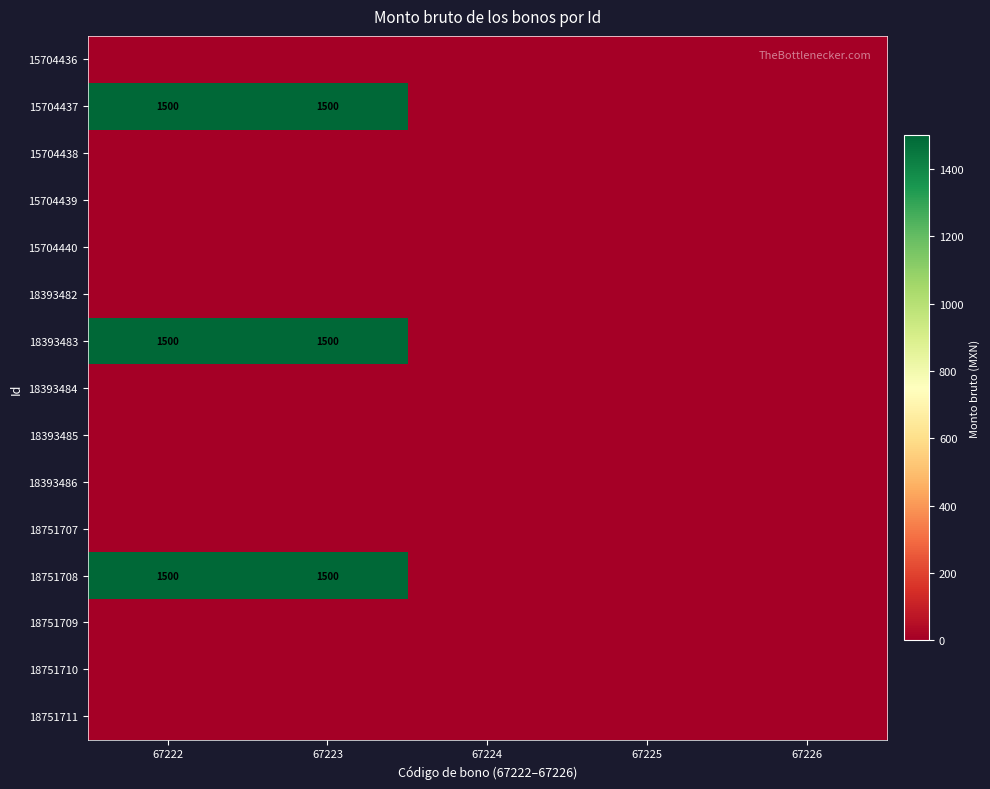

Which series has the largest total across all categories?

15704437